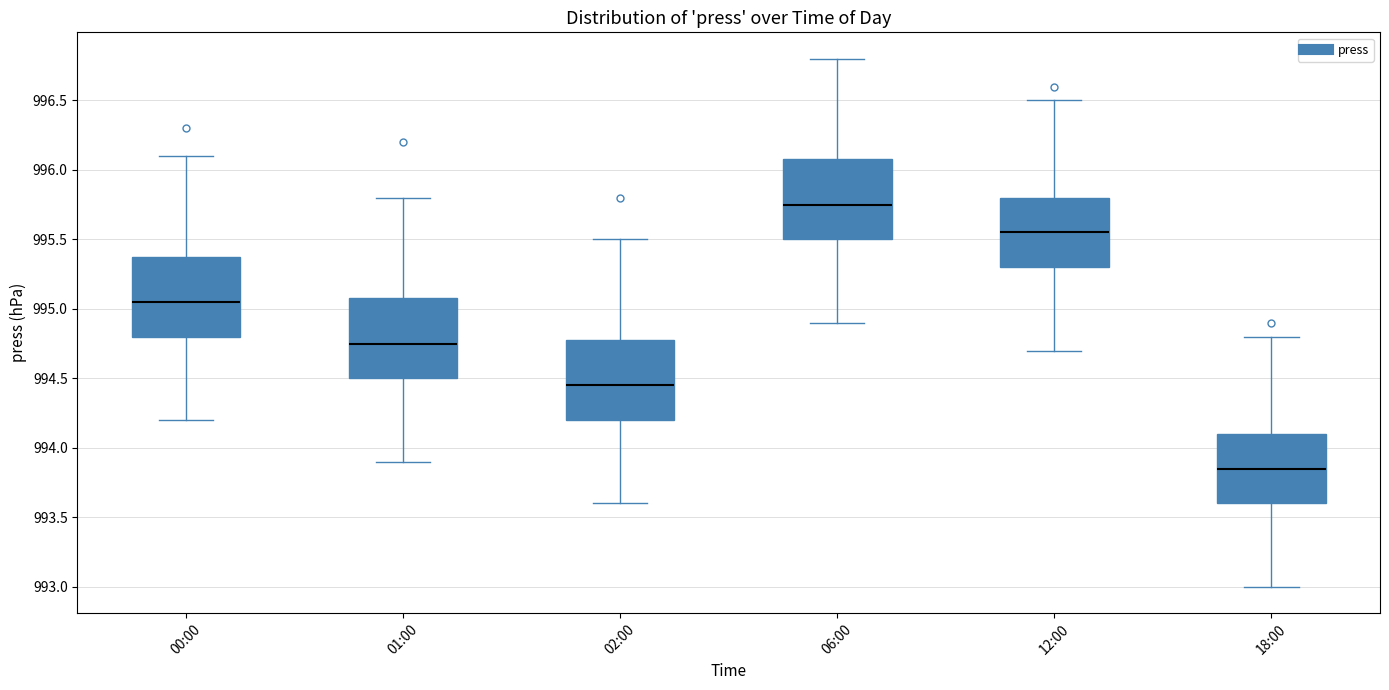

Which box has the highest median line?

06:00